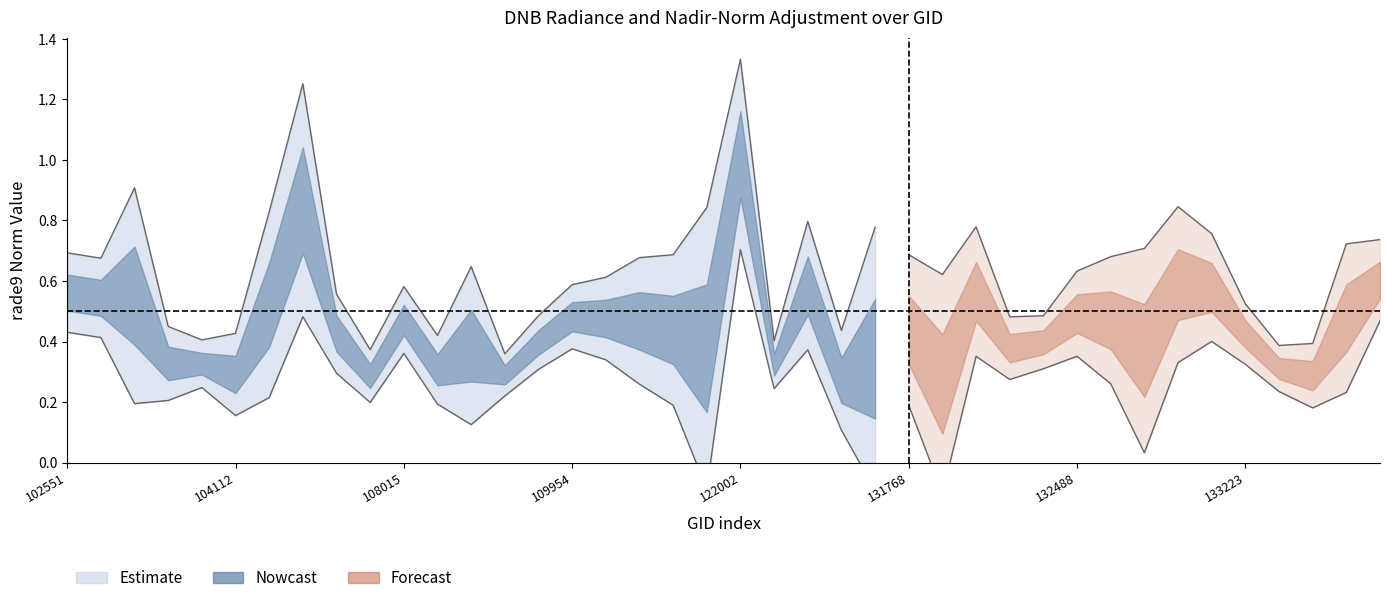

Is the value of rade9_aggzone_norm at 137335 greater than the value of rade9_mult_nadir_norm at 108369?

Yes